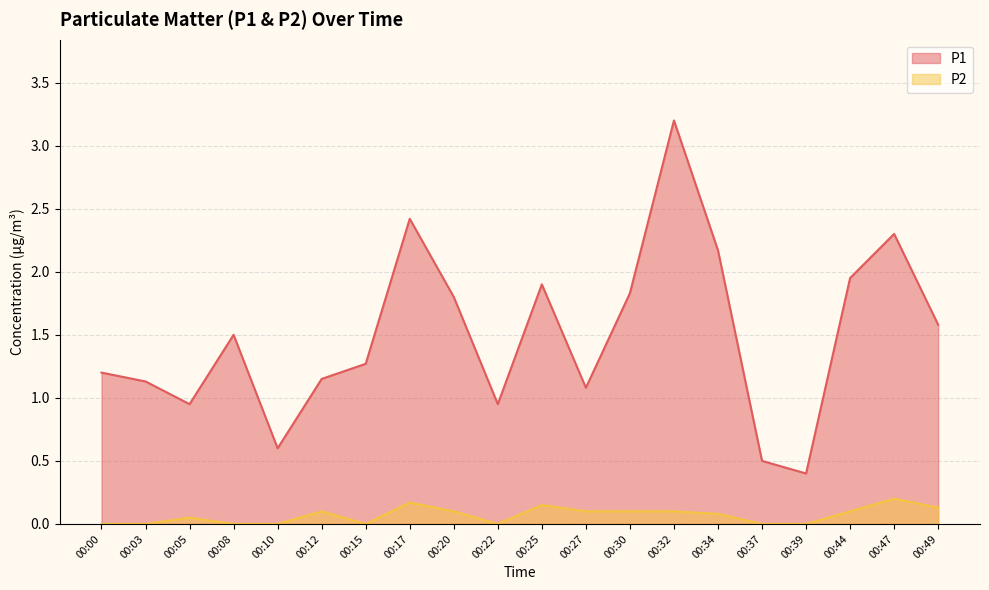

What are all the series names shown in the legend?

P1, P2